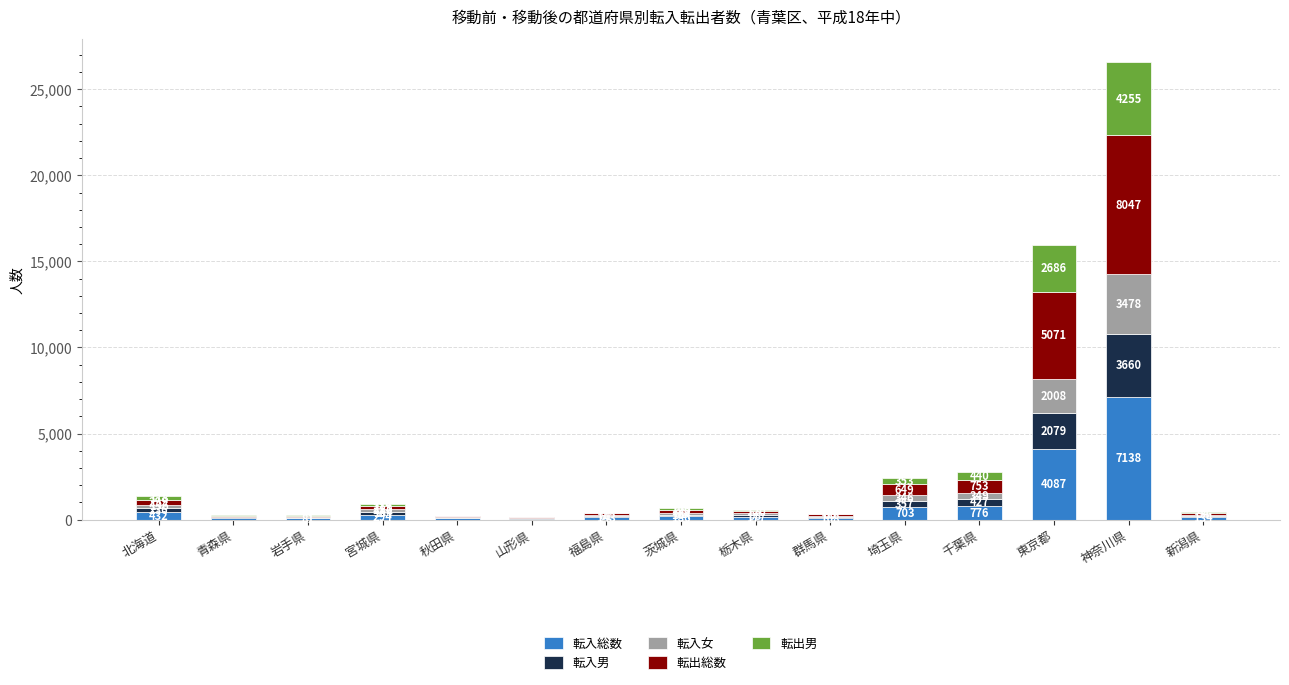

At which category is the sum across all series the highest?

神奈川県